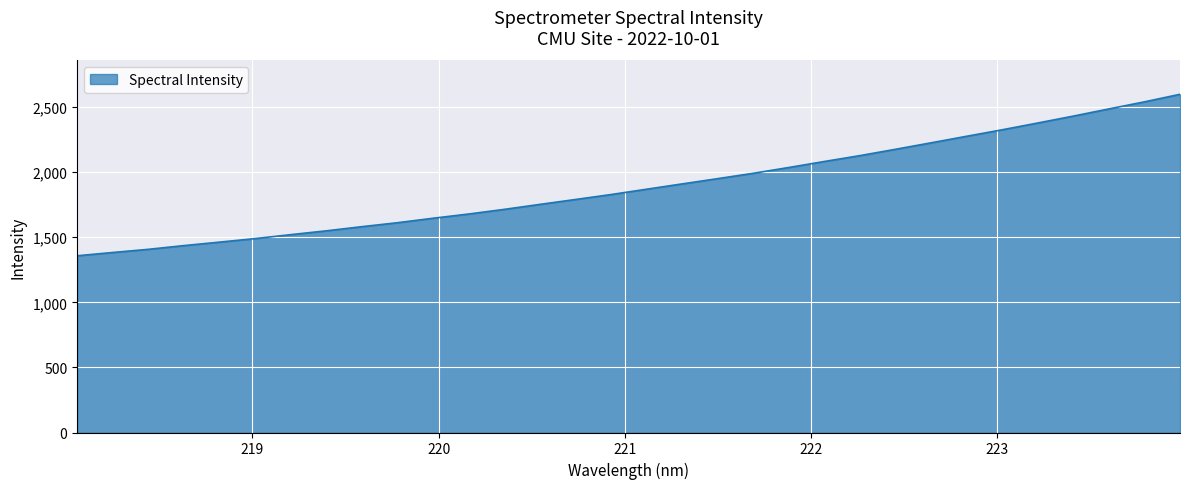

What is the difference between the maximum and minimum values?

1240.3